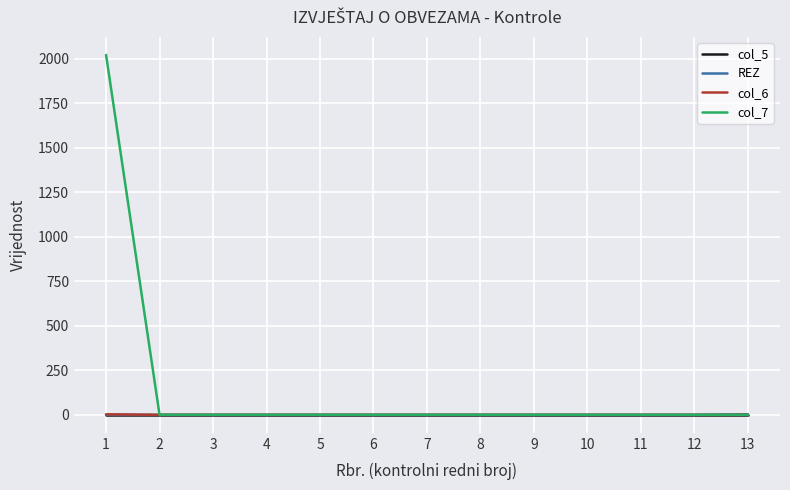

Which series has the largest range (max minus min)?

col_7